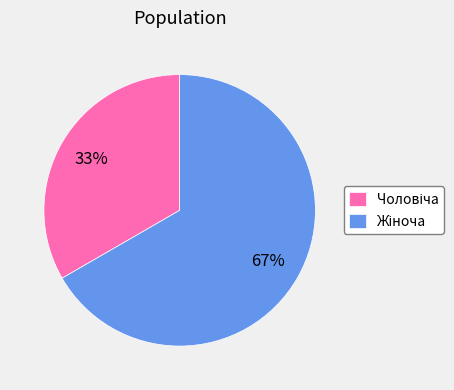

Count the number of slices in the pie.

2